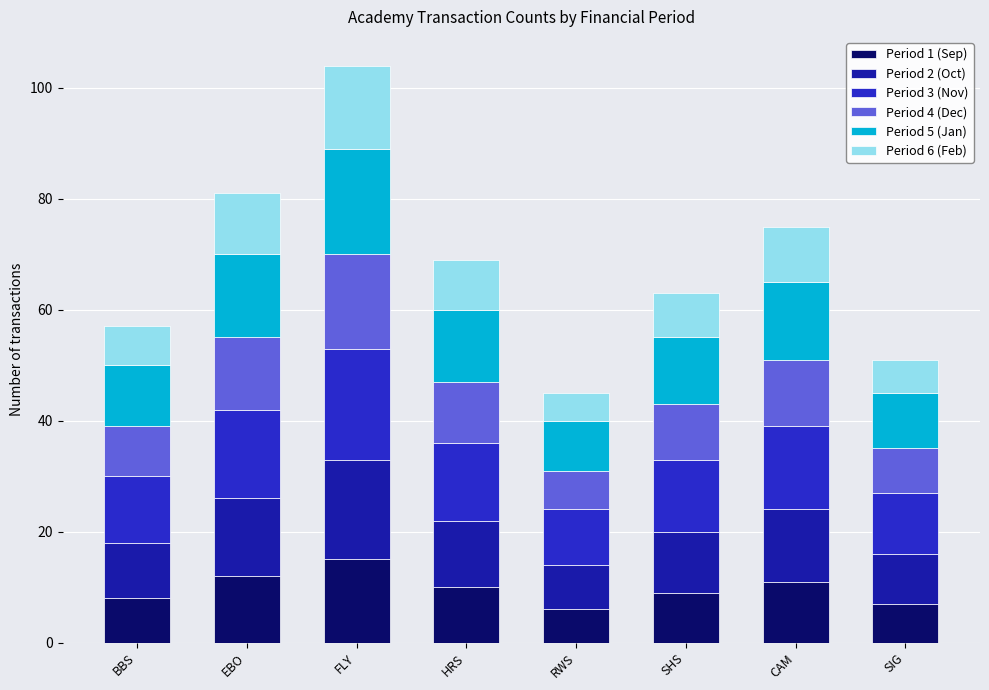

At which label does Period 1 (Sep) reach its peak?

FLY